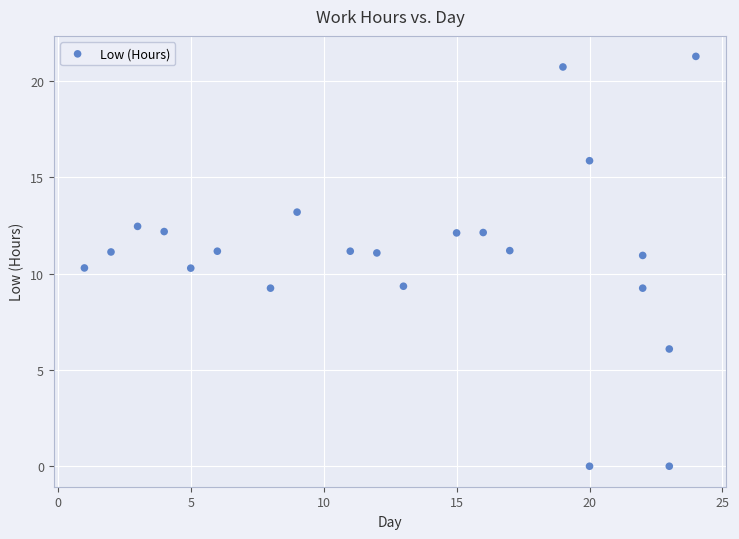

What is the range of Y values (max minus min)?

21.3